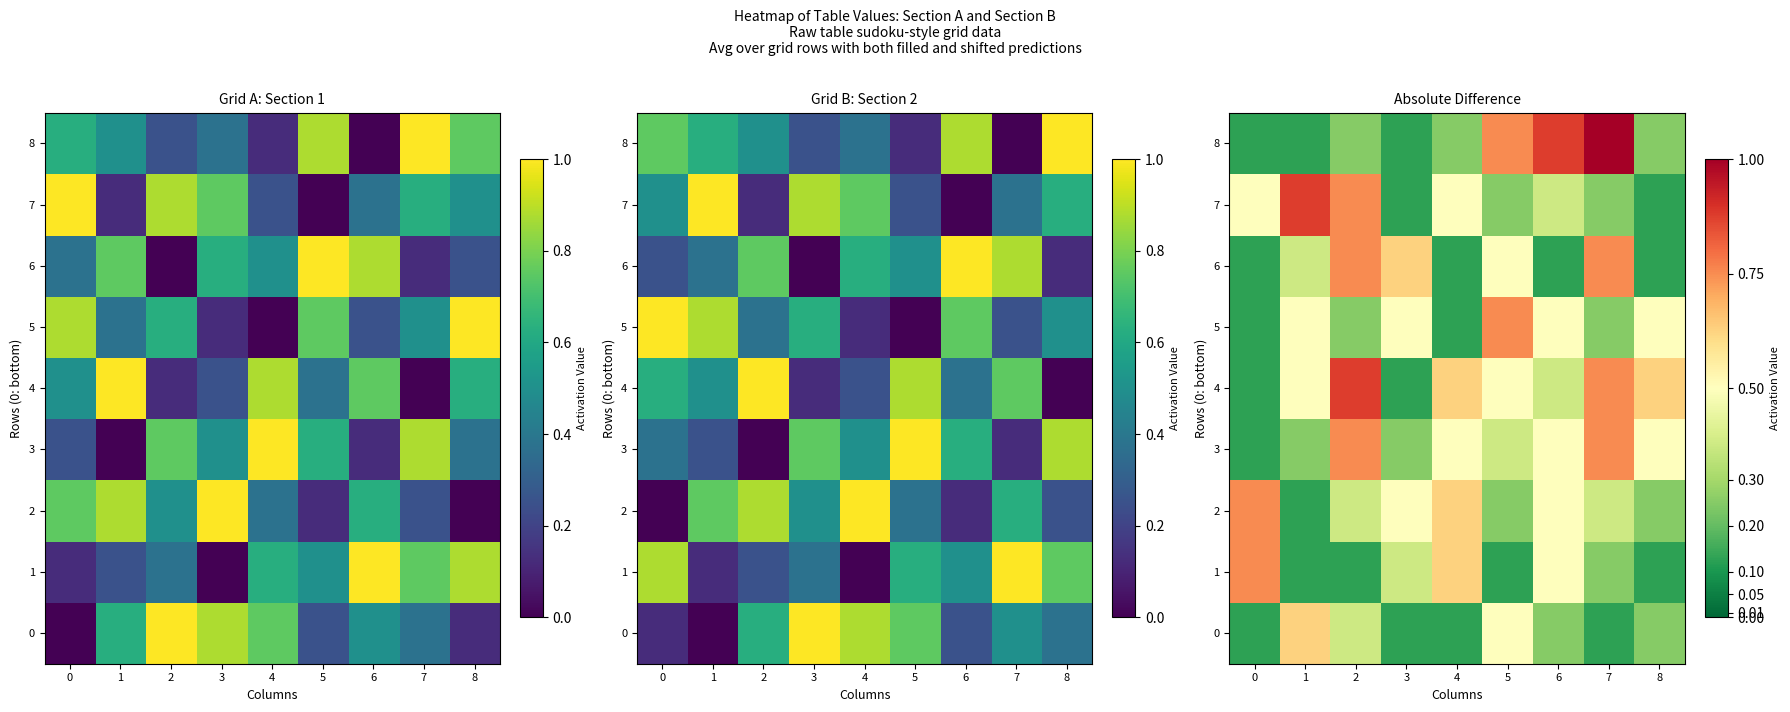

What is the sum of the 2 values at 5 and 7?

0.6